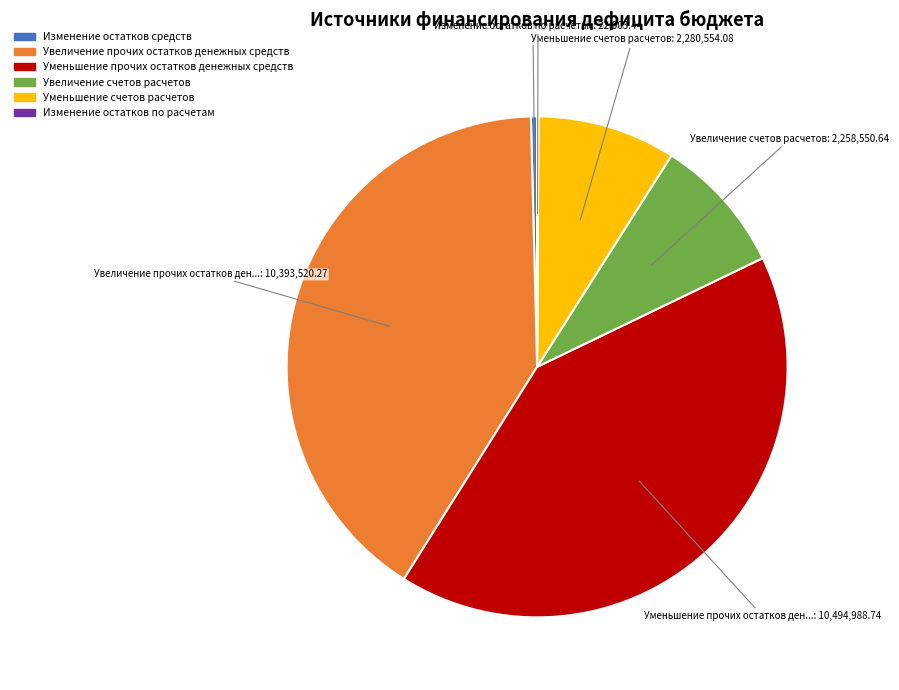

True or false: Увеличение счетов расчетов accounts for 3% of the total.

False